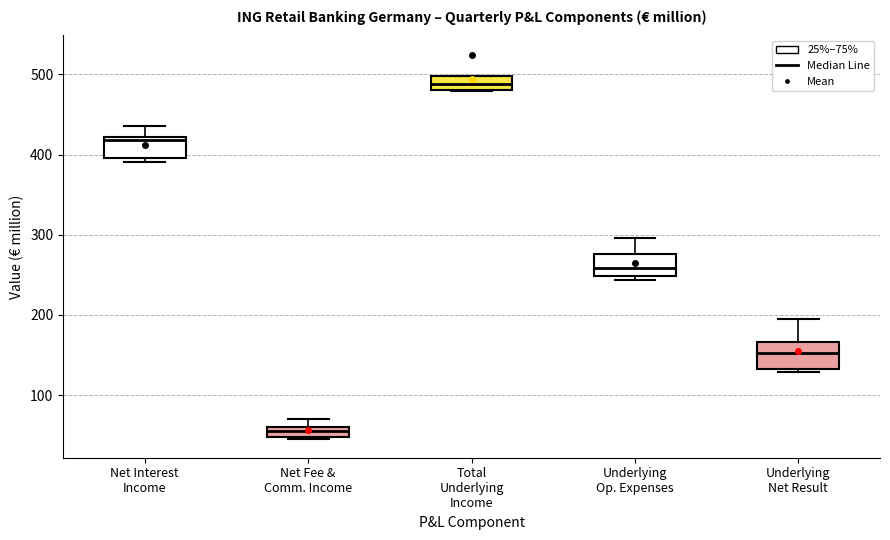

Where is the lower edge of the box for Net Interest Income on the y-axis? The values are not printed on the chart, so give them approximately, as read against the axis.

400